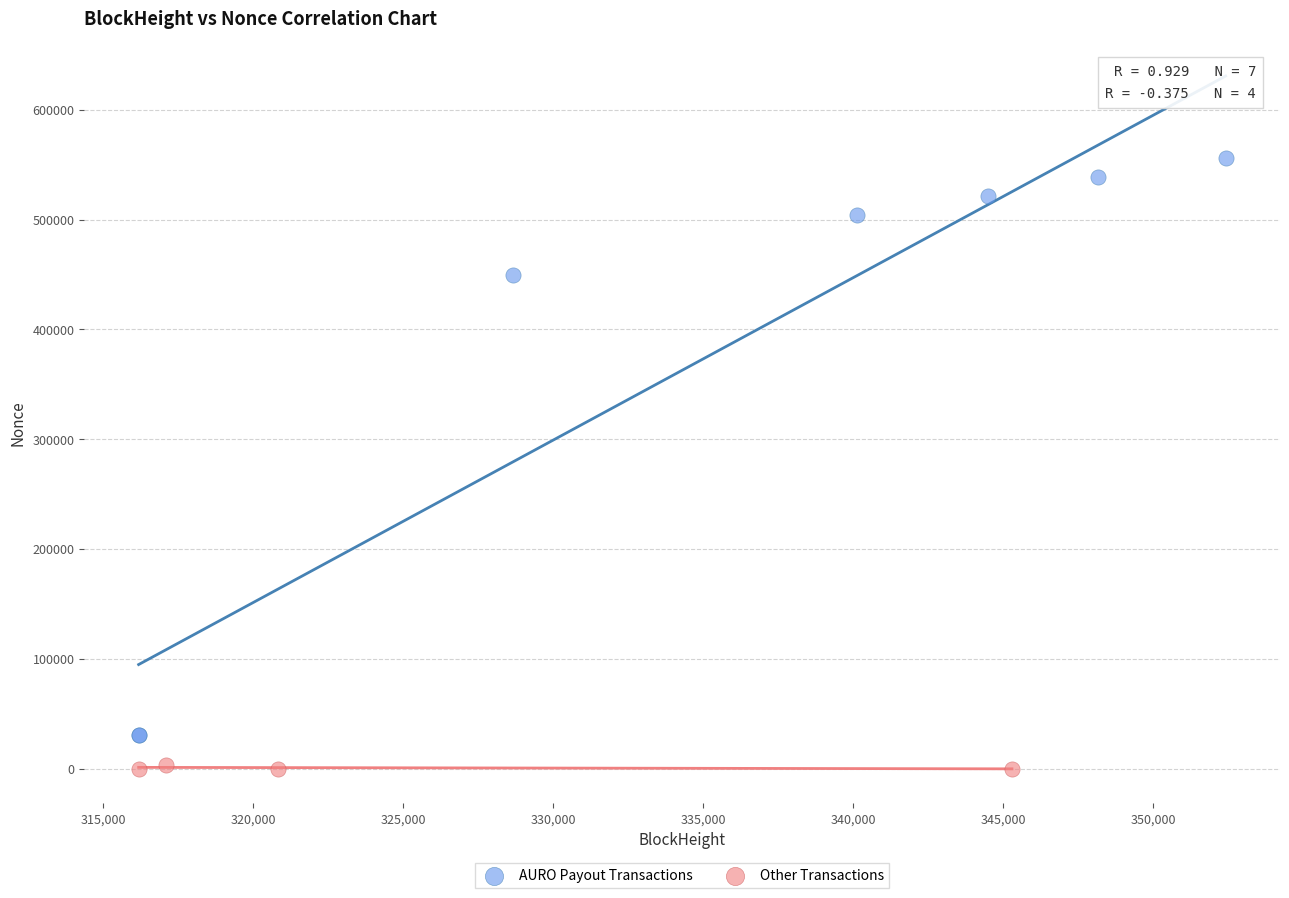

Which series contains the highest Y value?

AURO Payout Transactions